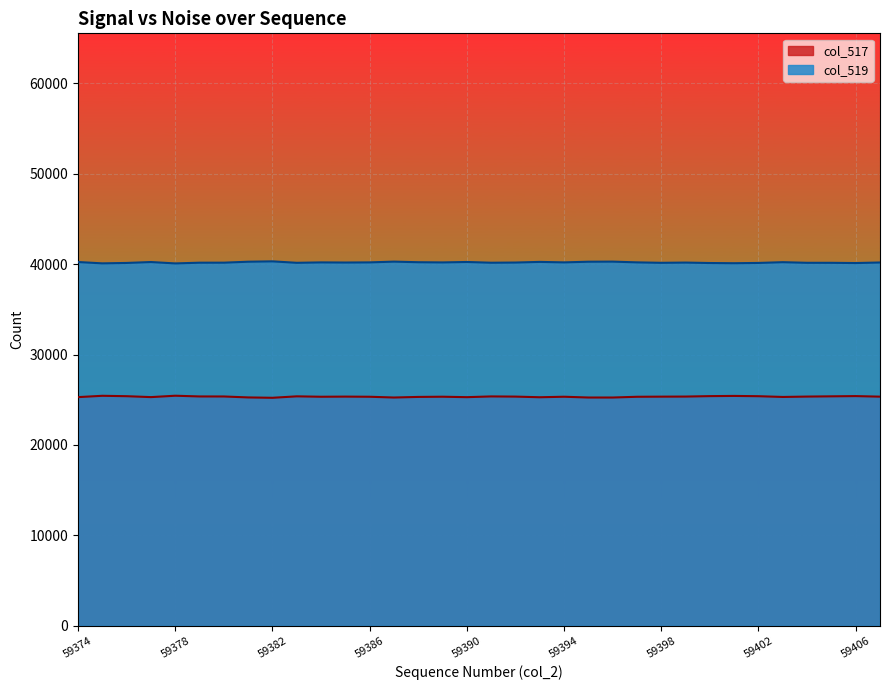

List the labels in order of value, smallest first.

59382, 59396, 59387, 59395, 59381, 59393, 59390, 59374, 59377, 59403, 59388, 59397, 59386, 59384, 59394, 59389, 59407, 59398, 59385, 59392, 59404, 59399, 59380, 59379, 59391, 59383, 59405, 59402, 59376, 59400, 59406, 59401, 59375, 59378